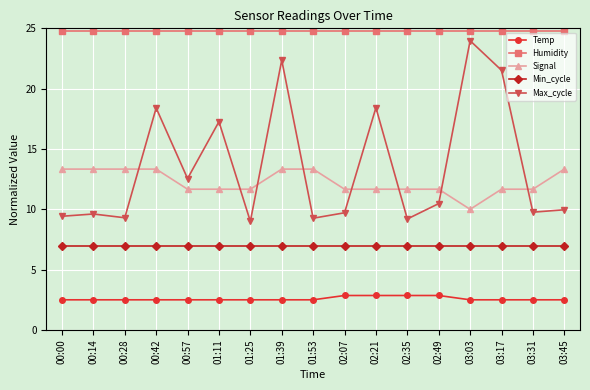

True or false: Min_cycle and Max_cycle intersect in this chart.

False